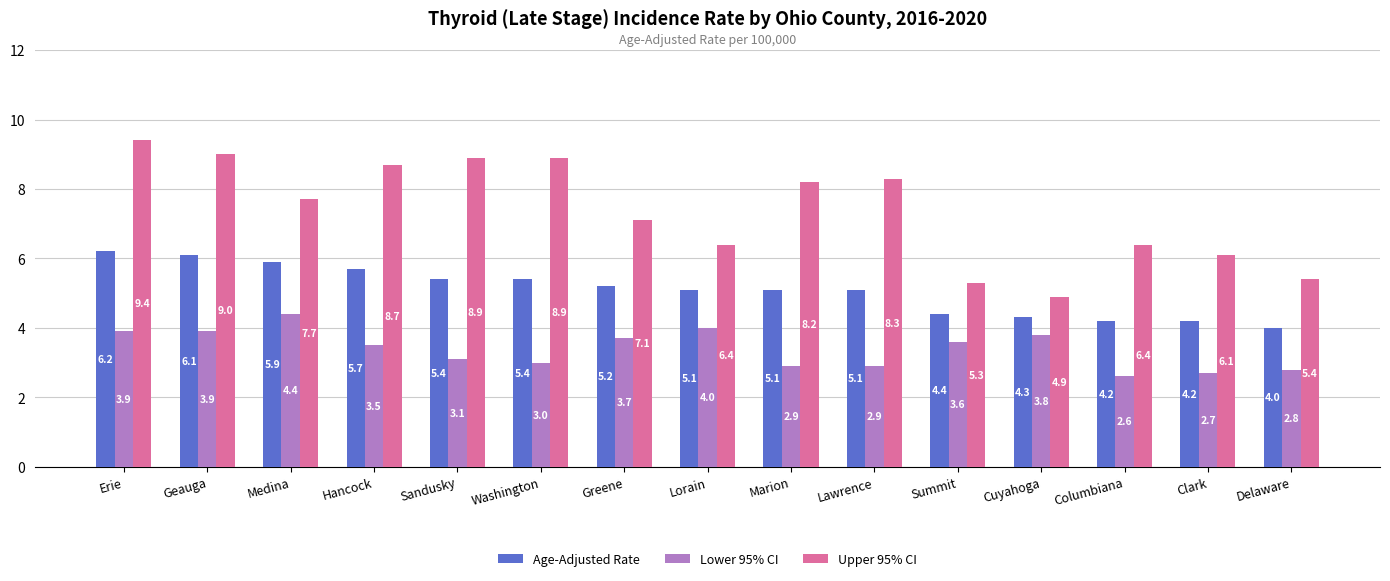

Rank the series by their average value, from highest to lowest.

Upper 95% CI, Age-Adjusted Rate, Lower 95% CI